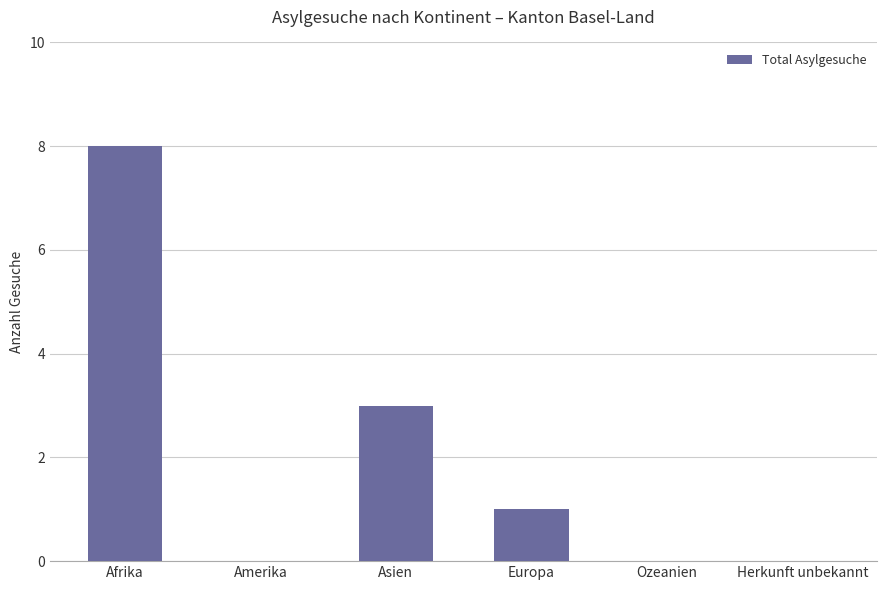

Reading right to left, transcribe all the data shown in this chart.

0	0	1	3	0	8